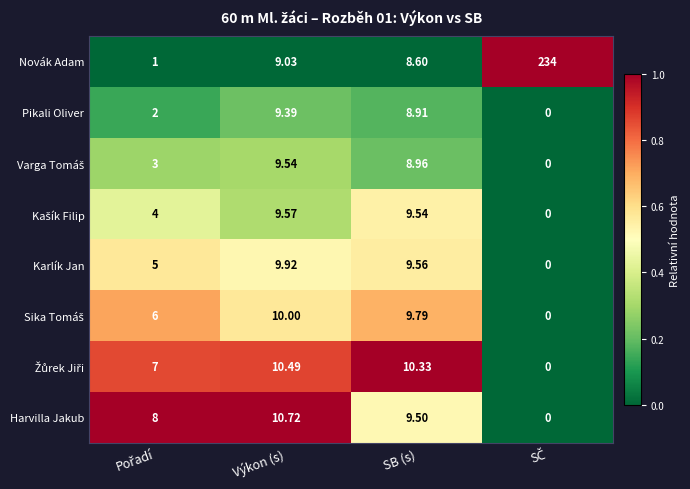

At which label is Novák Adam closest to 117?

Výkon (s)